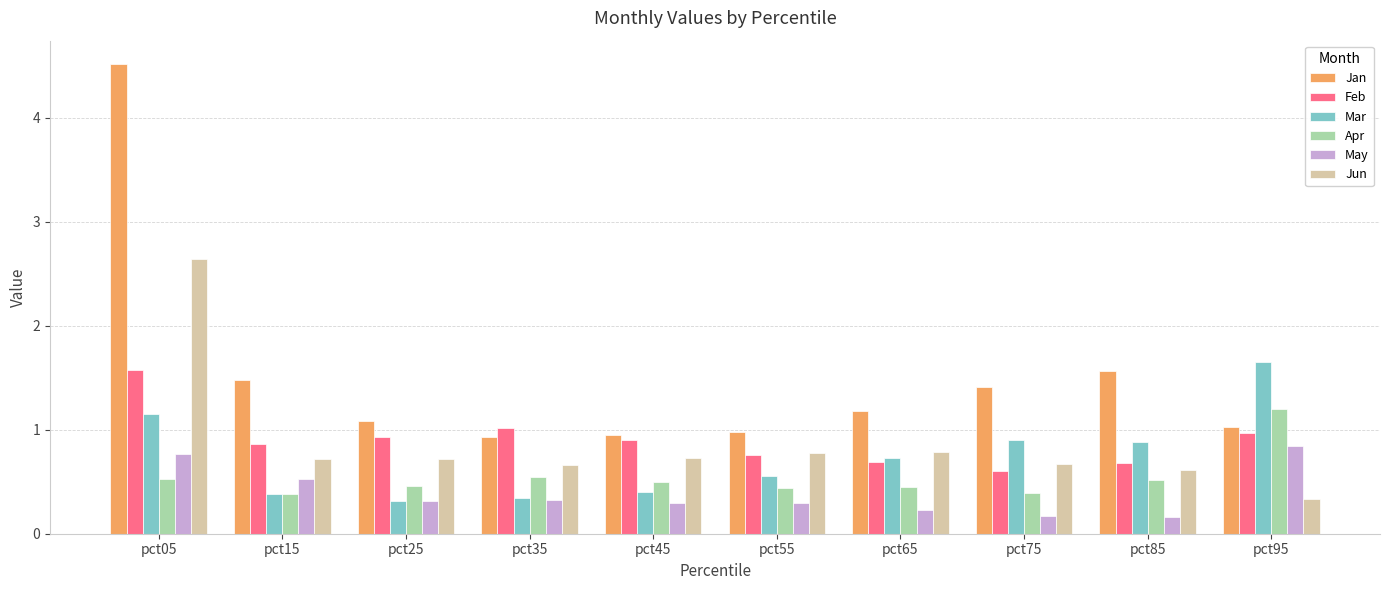

At which label does Feb reach its minimum?

pct75